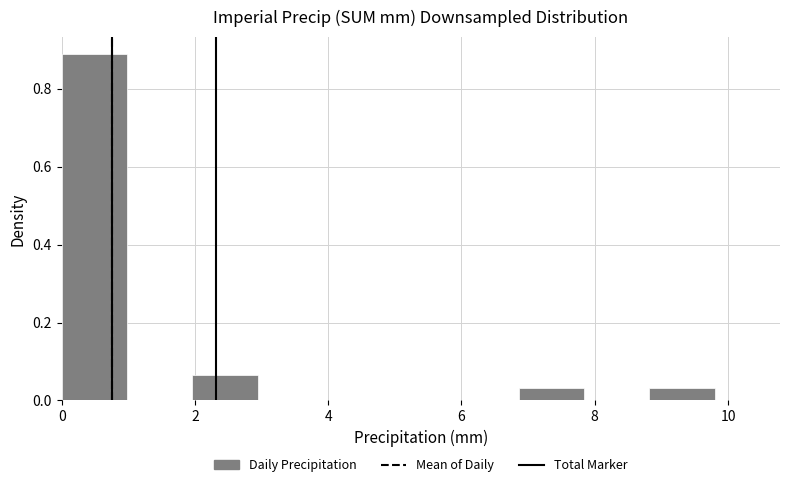

Which range on the x-axis has the tallest bar?

0.00 to 0.98